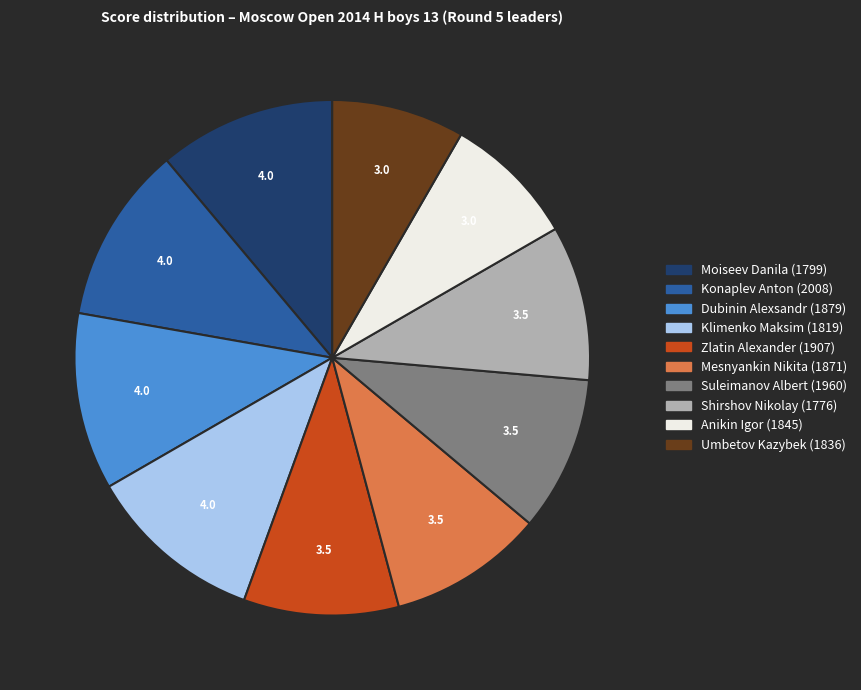

How many segments does this pie chart have?

10